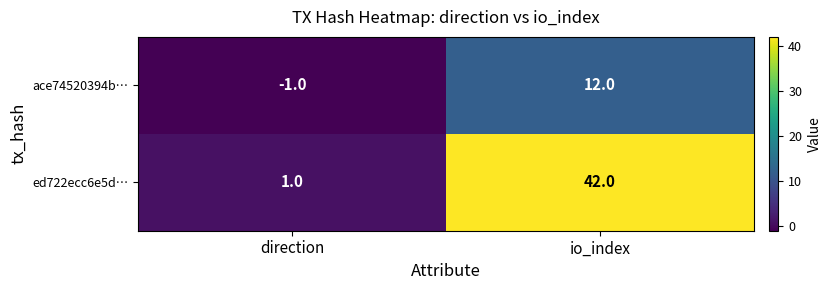

Reading left to right, extract all data points from this chart.

ace74520394b…: -1	12
ed722ecc6e5d…: 1	42